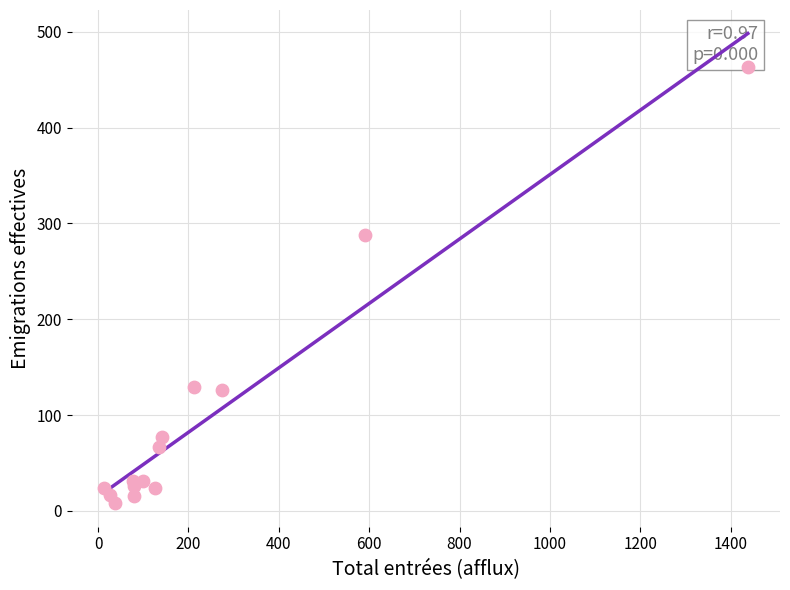

What Y value in the scatter plot is closest to 235?

288